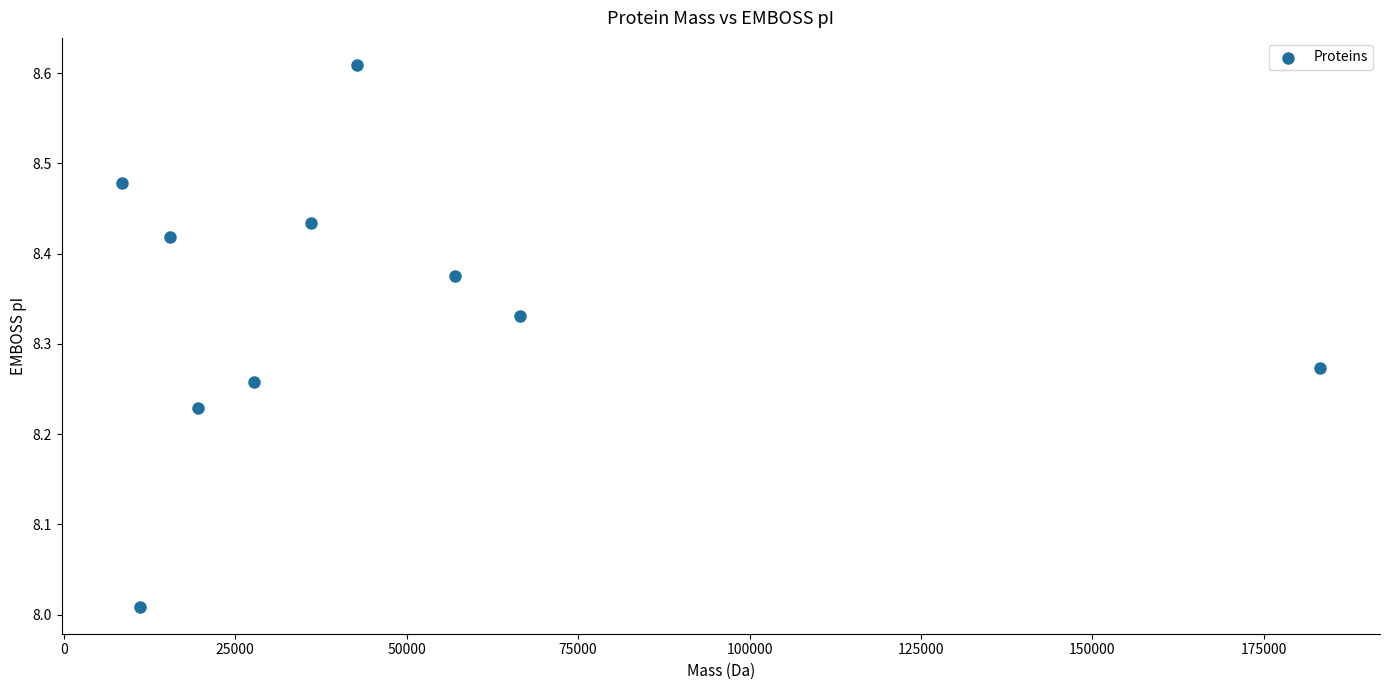

What is the range of Y values (max minus min)?

0.6